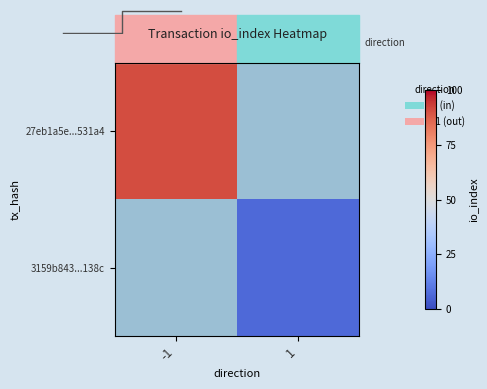

What is the smallest value displayed?

7.0